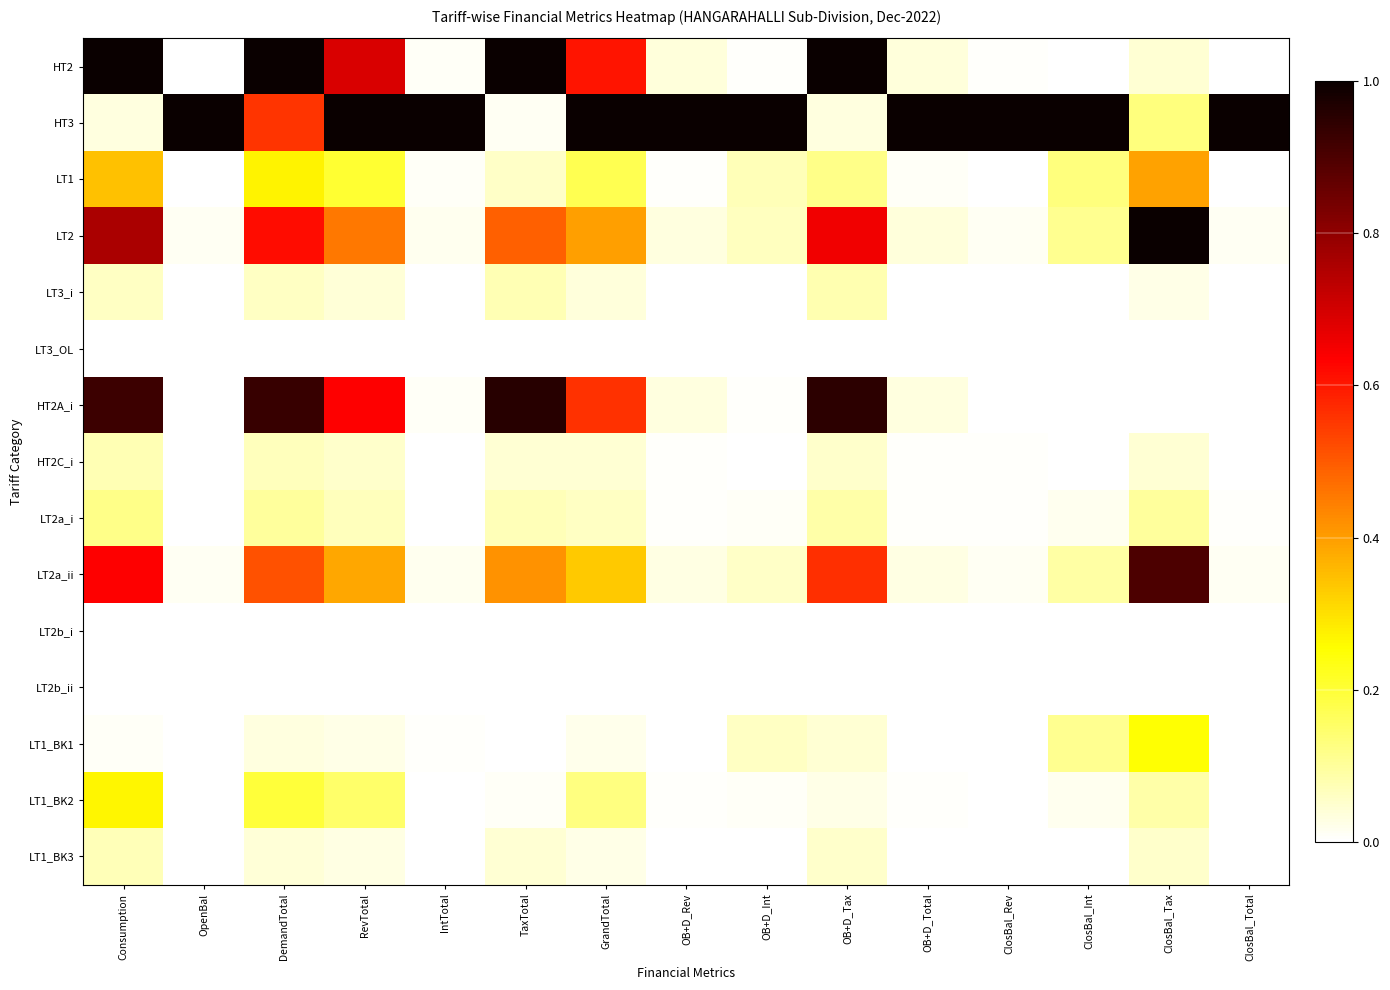

Between RevTotal and OB+D_Rev, which is larger?

RevTotal